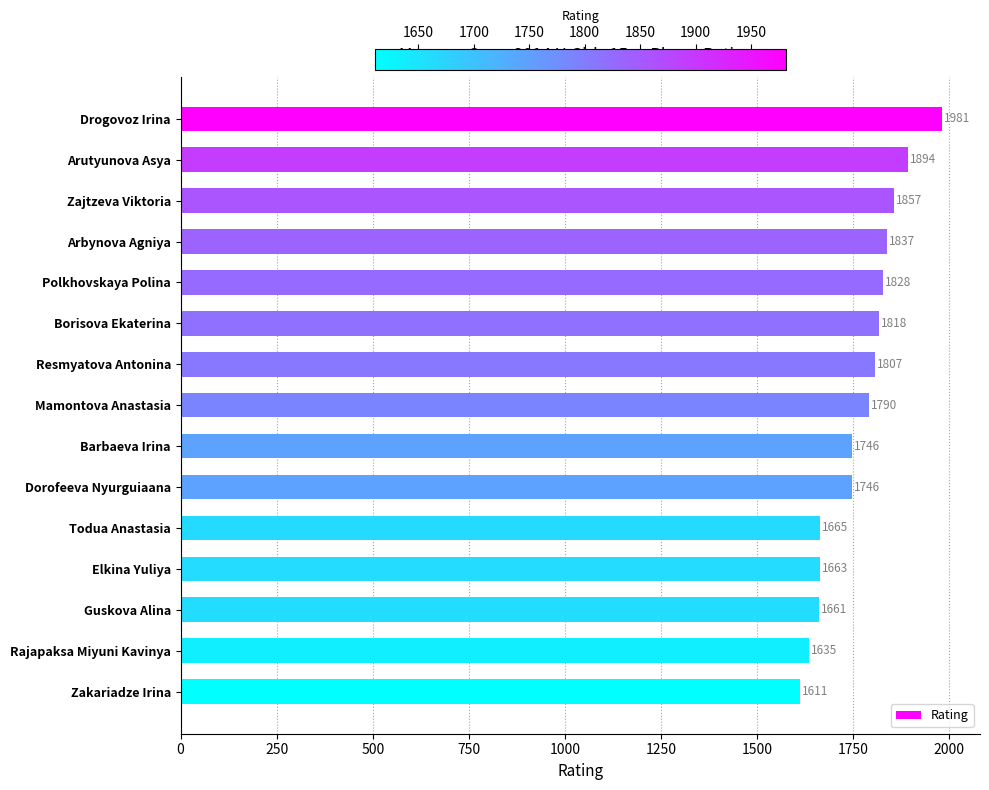

What is the label of the 6th bar from the bottom?

Dorofeeva Nyurguiaana